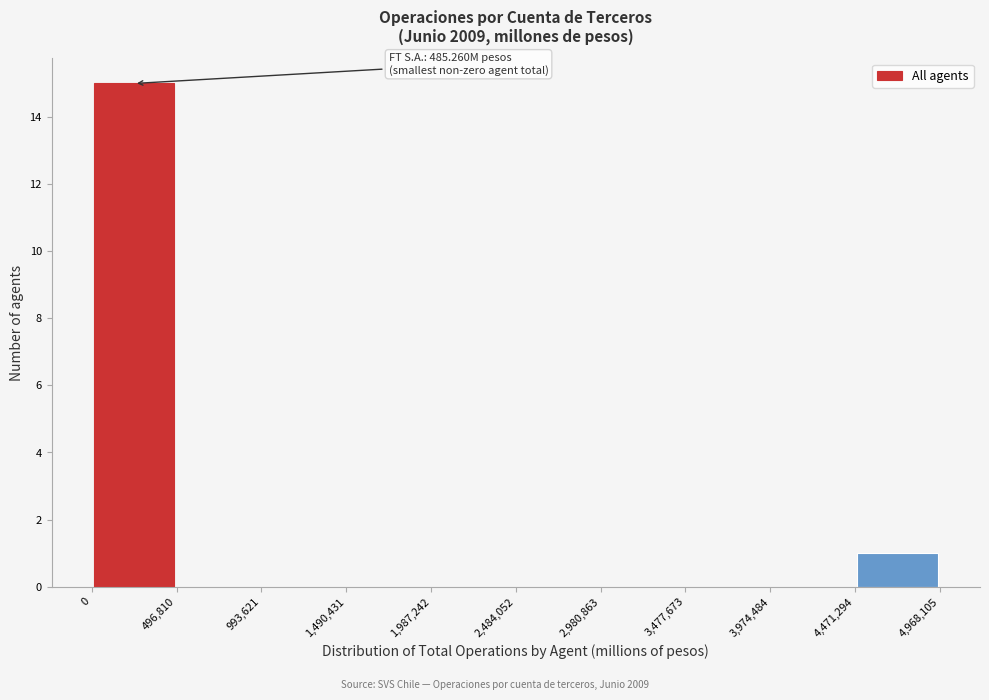

Which range on the x-axis has the tallest bar?

0 to 496,810